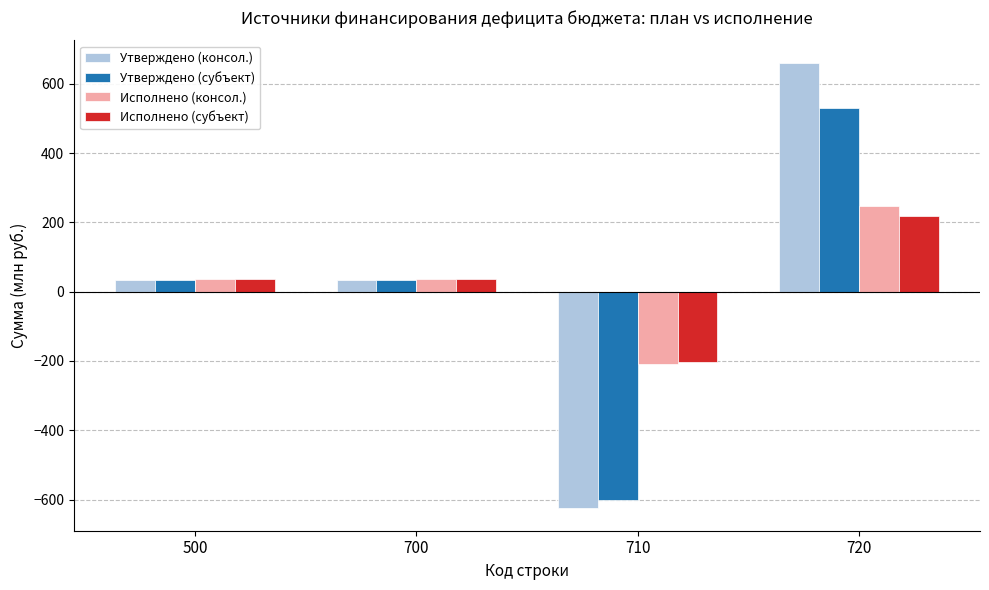

At which category is the sum across all series the highest?

720